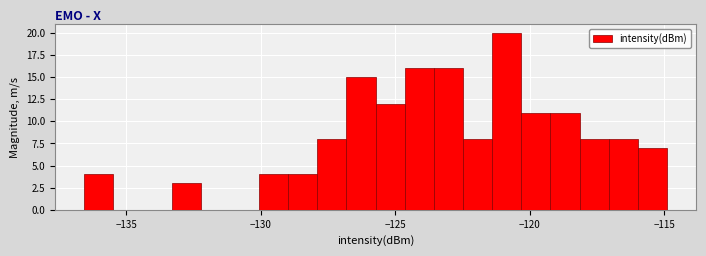

Around what value on the x-axis is the tallest bar? Give the approximate position of its centre, as read against the axis.

-121.0